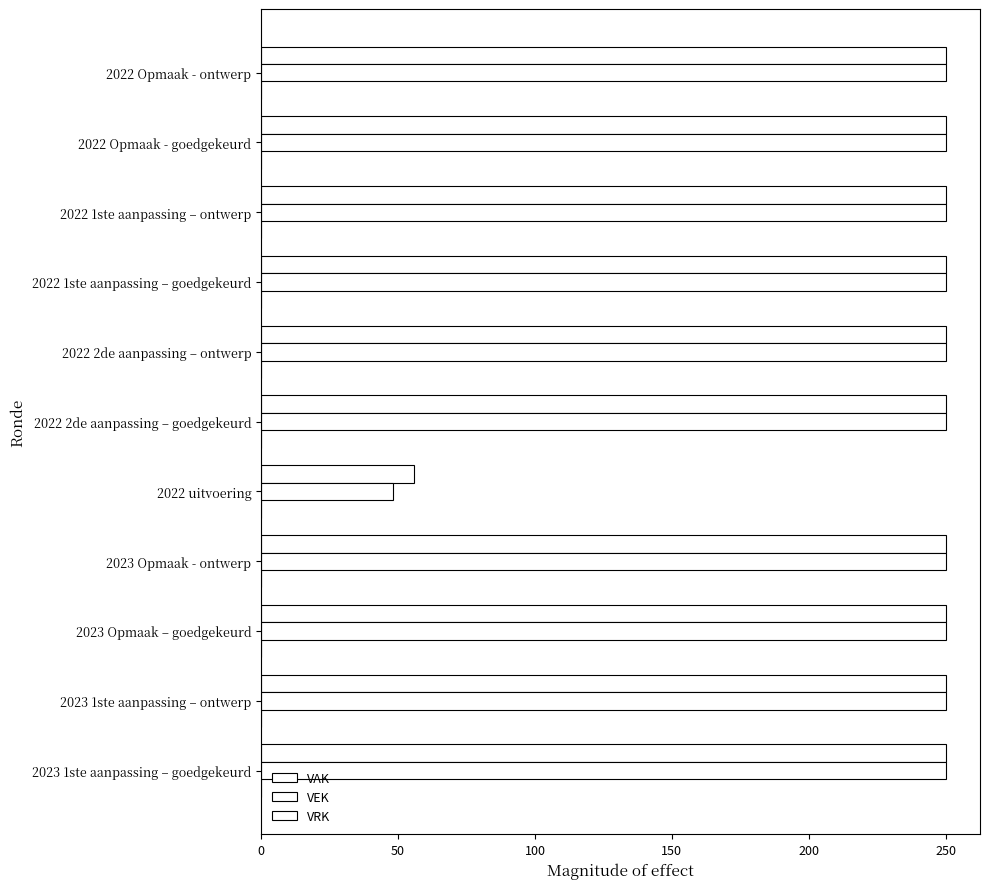

Count the number of data series in this chart.

2